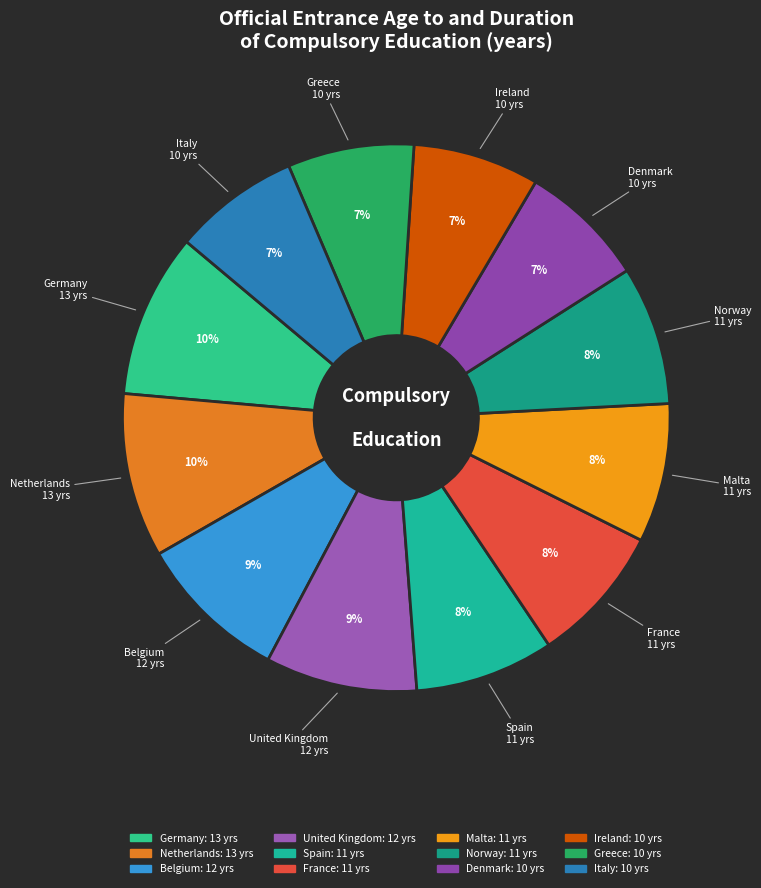

To the nearest percent, what is the average slice percentage?

8%